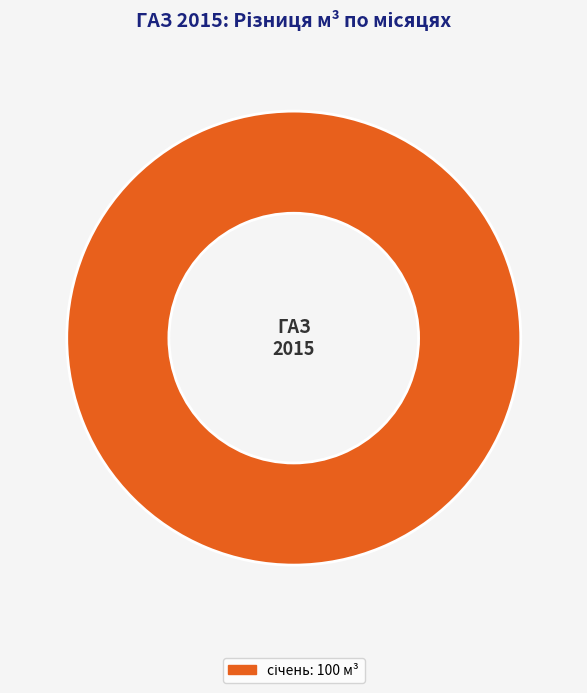

Count the number of slices in the pie.

1